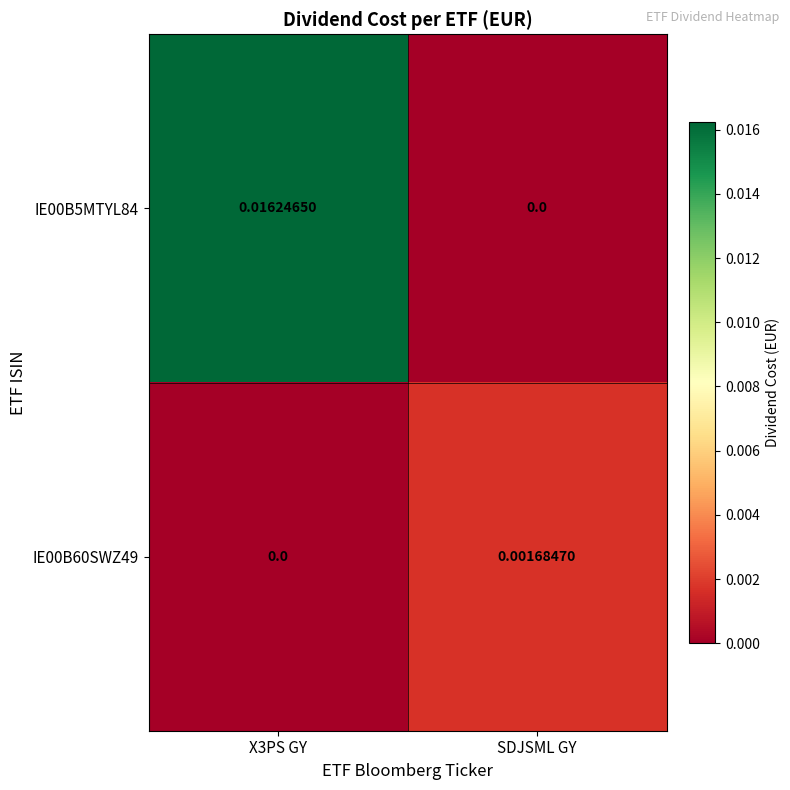

How many series are shown in this chart?

2